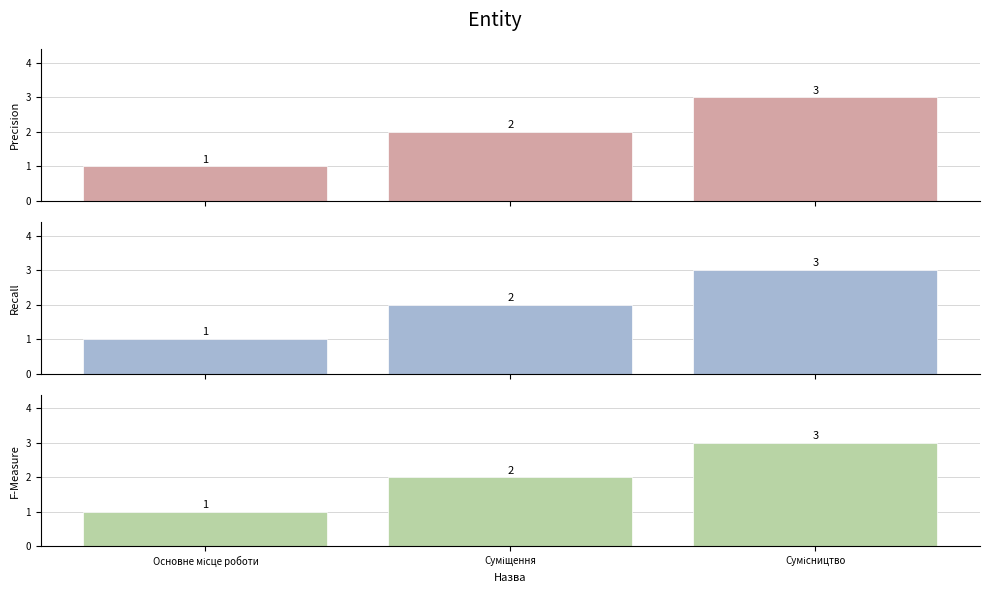

Reading left to right, what are all the values shown in this chart?

Precision: Основне місце роботи=1	Суміщення=2	Сумісництво=3
Recall: Основне місце роботи=1	Суміщення=2	Сумісництво=3
F-Measure: Основне місце роботи=1	Суміщення=2	Сумісництво=3